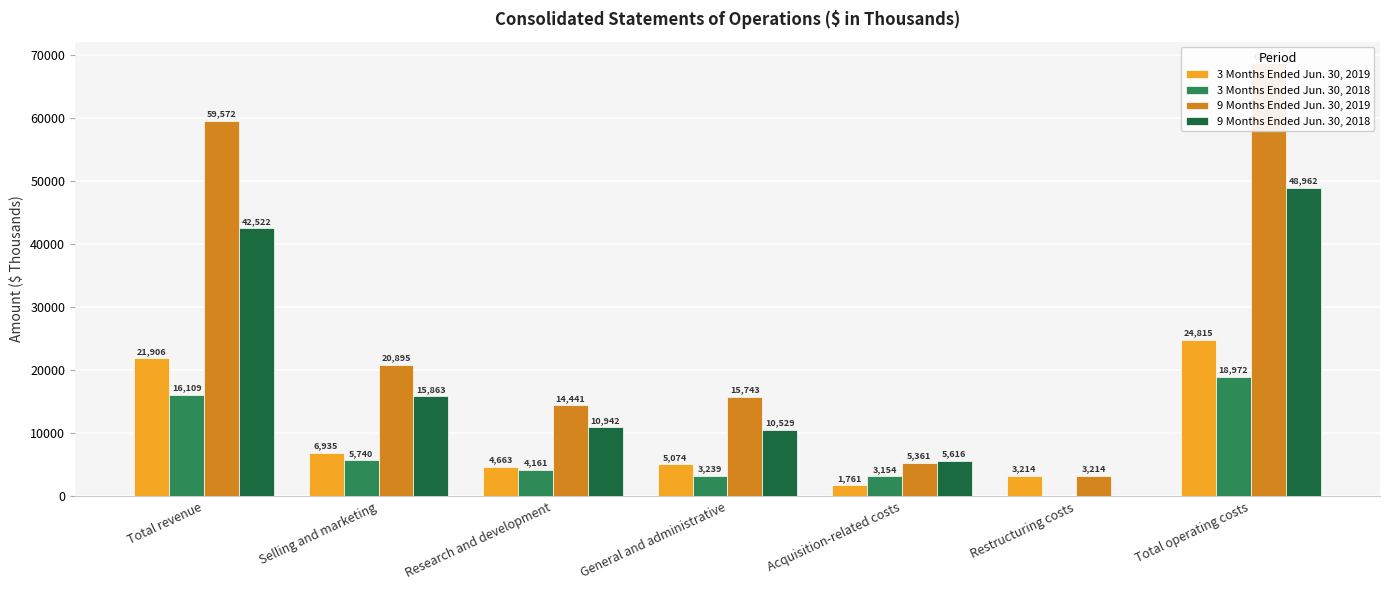

How many categories are shown in the chart?

7